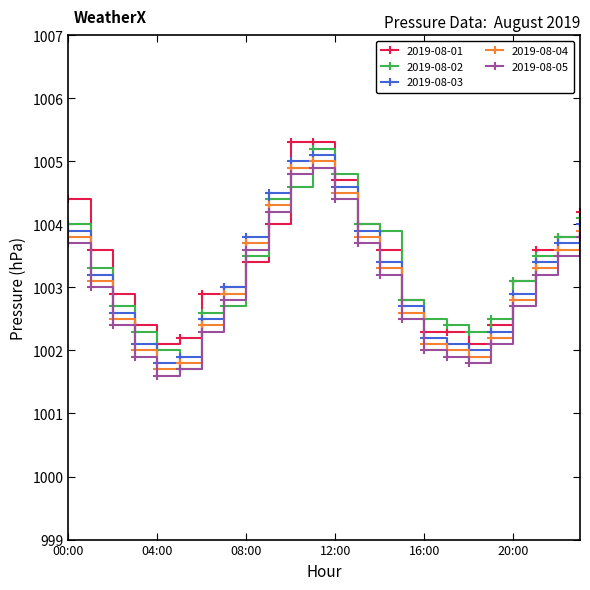

Is this an area chart (filled region under the line)?

No